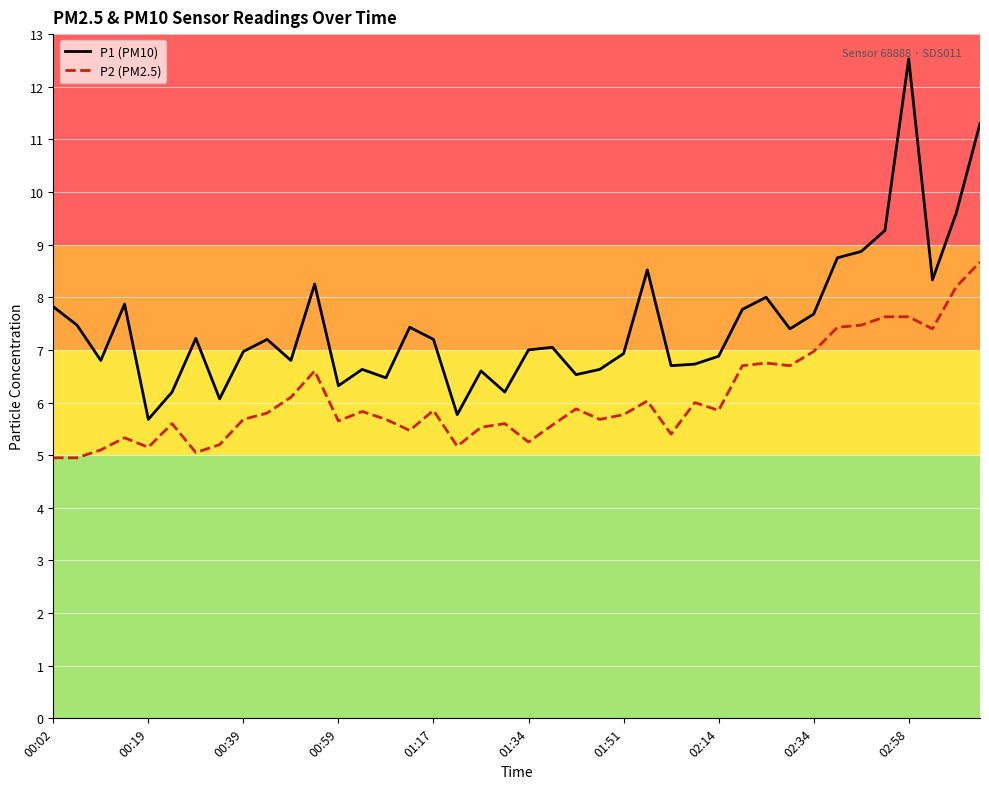

Does the chart have visible grid lines?

Yes